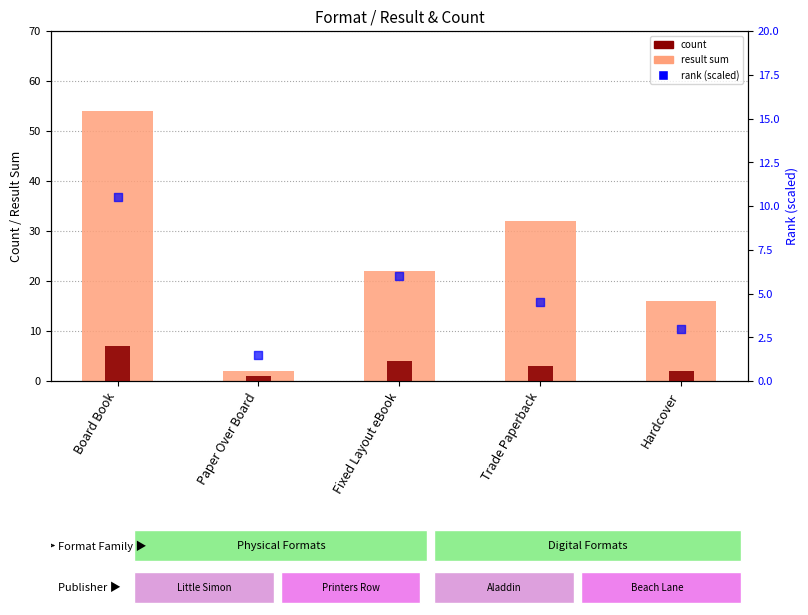

At which category is the sum across all series the highest?

Board Book